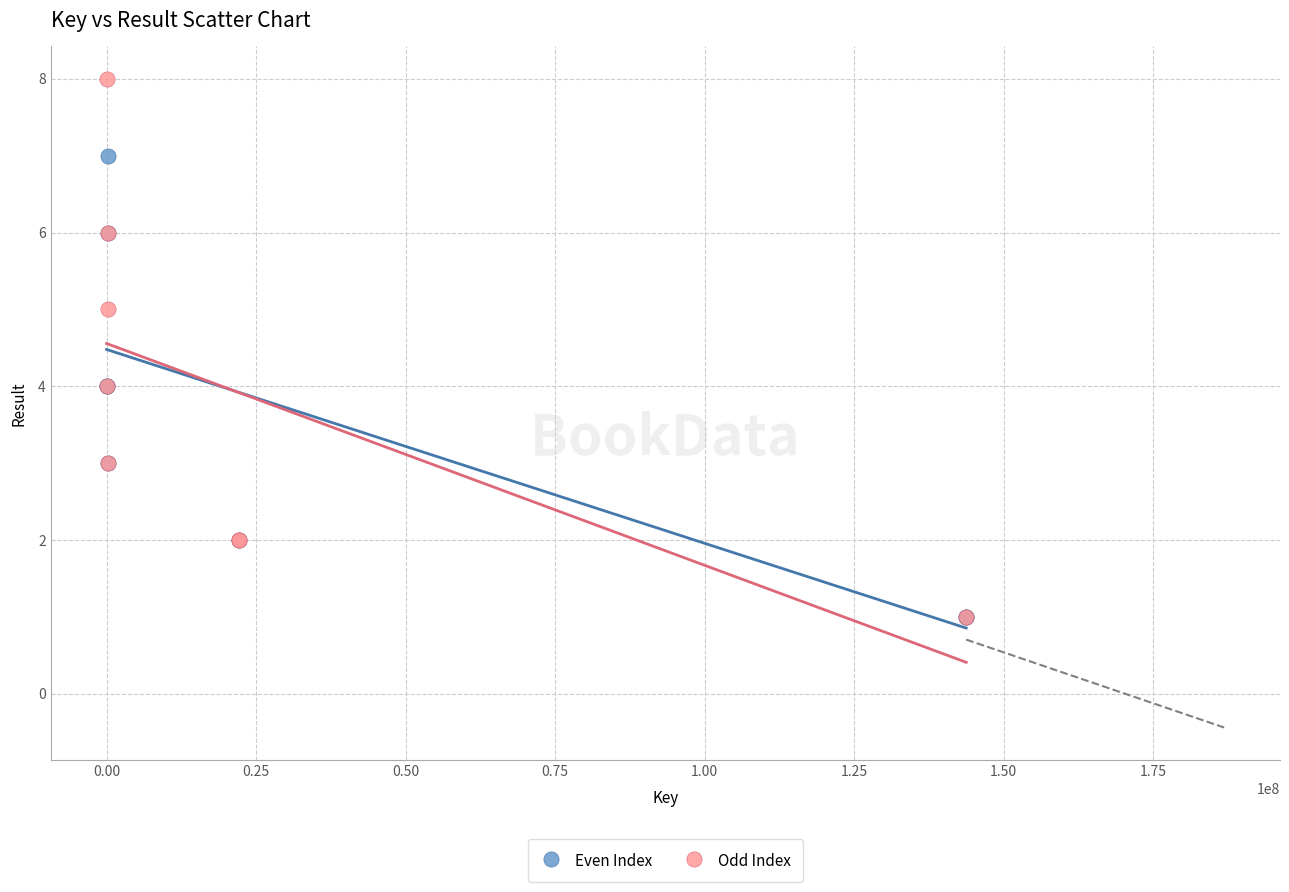

Which series has the largest Y range (max minus min)?

Odd Index